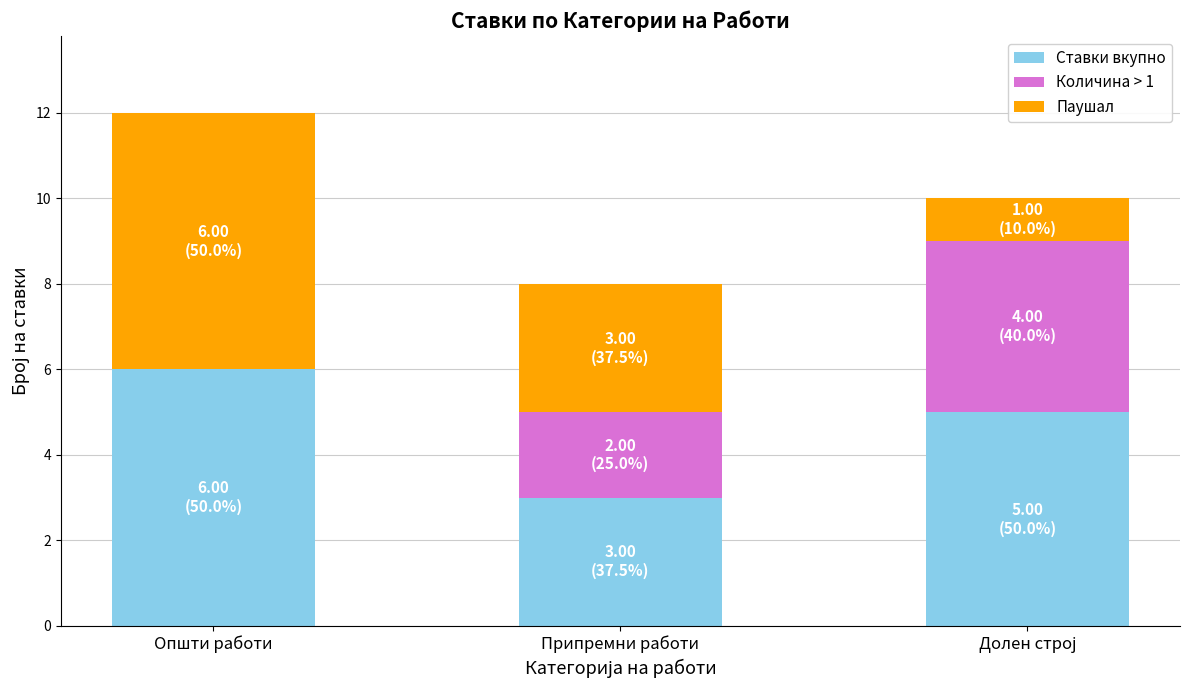

At which label does Ставки вкупно reach its peak?

Општи работи